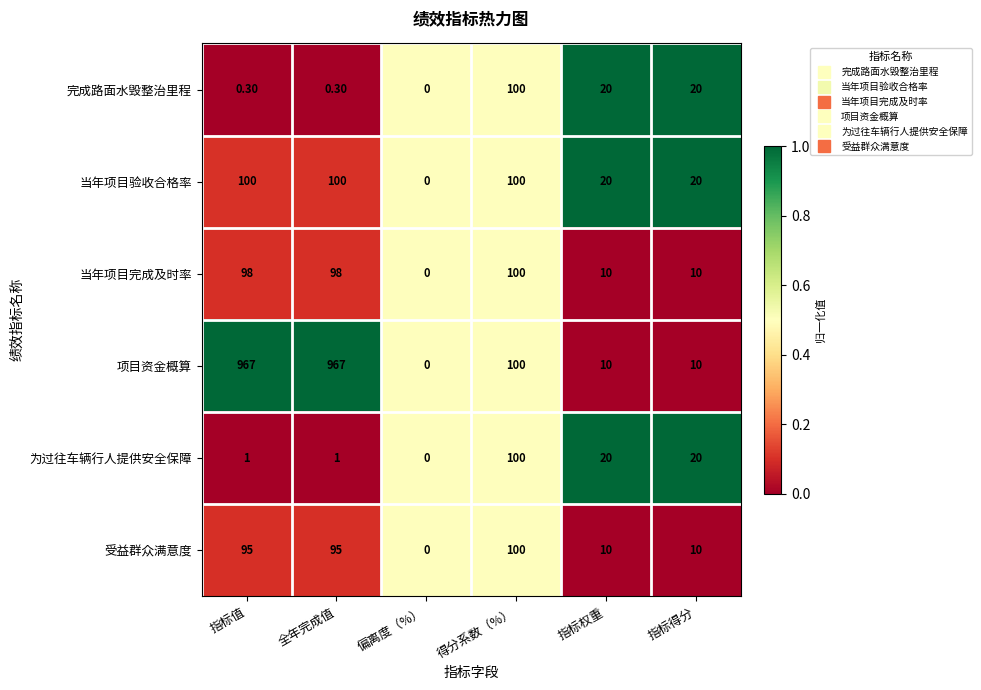

Rank the series at 指标值 from highest to lowest value.

项目资金概算, 当年项目验收合格率, 当年项目完成及时率, 受益群众满意度, 为过往车辆行人提供安全保障, 完成路面水毁整治里程